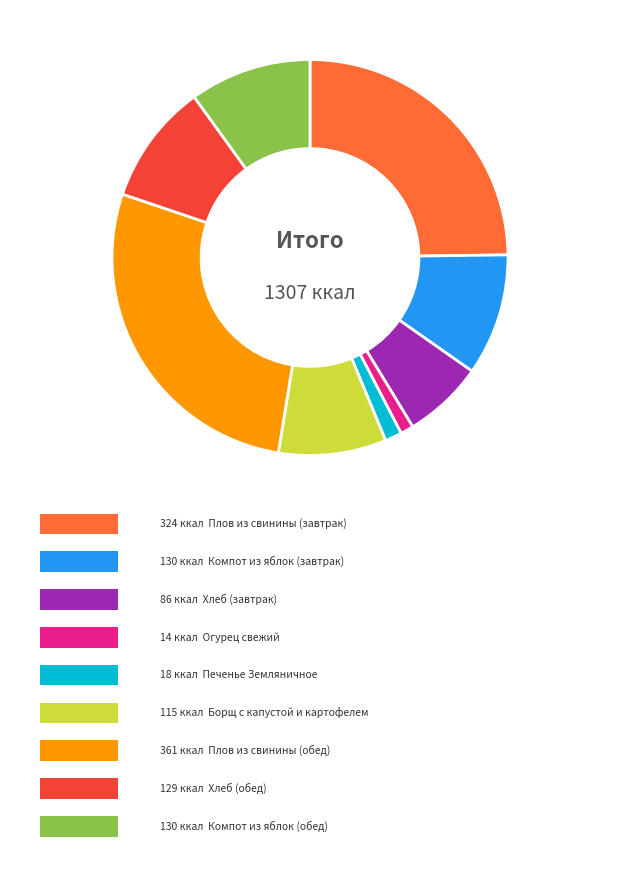

Does any single category account for the majority?

No